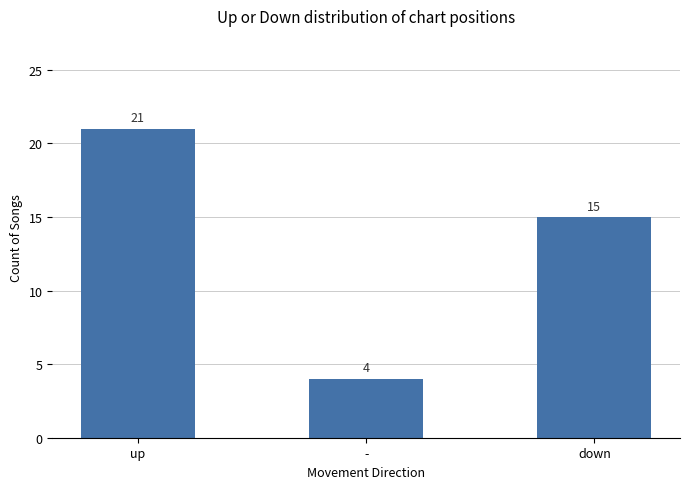

Reading left to right, extract all data points from this chart.

up=21	-=4	down=15